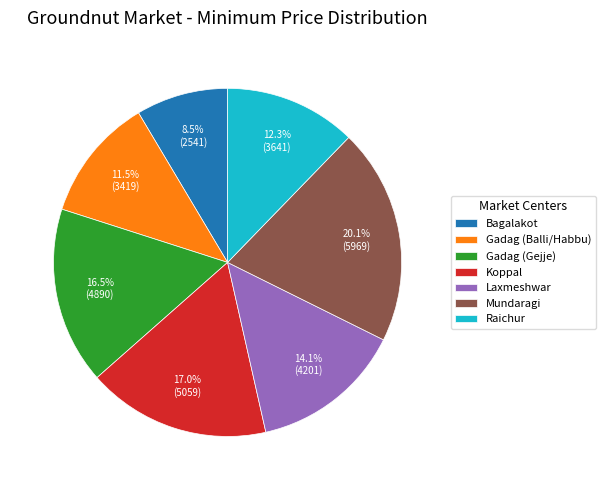

To the nearest percent, what is the difference between the Laxmeshwar and Bagalakot slice percentages?

6%